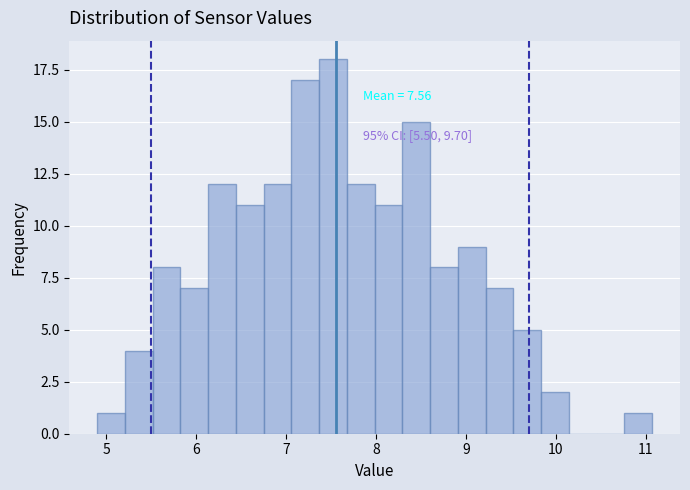

Read against the x-axis, roughly where is the centre of the tallest bar?

7.5